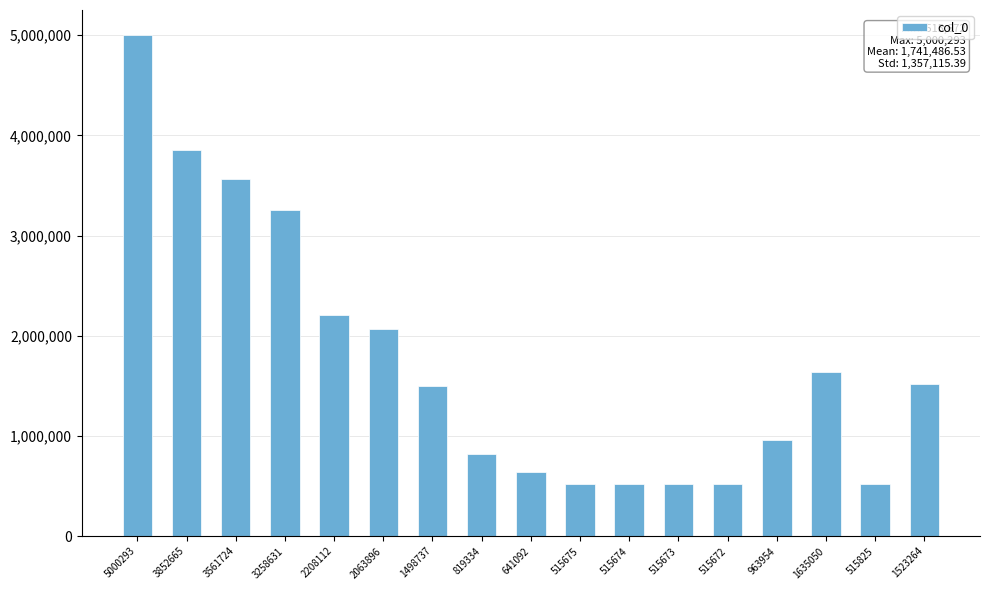

Read the value at 3561724, to the nearest 10.

3561720